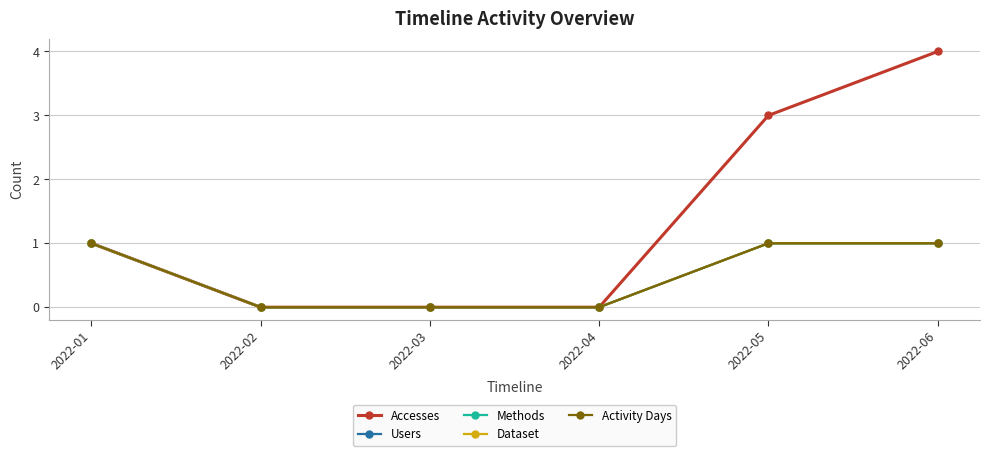

What is the sum of all Accesses values?

8